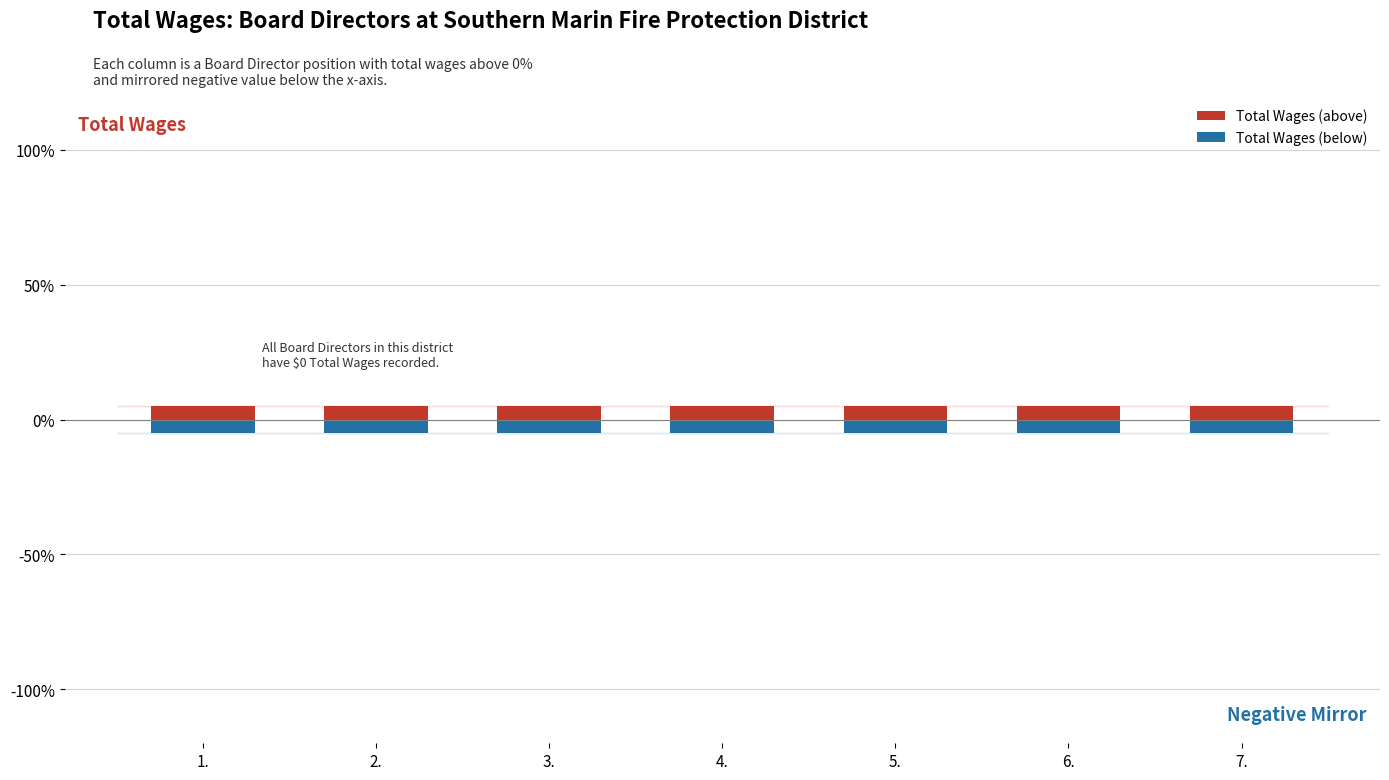

What are all the series names shown in the legend?

Total Wages (above), Total Wages (below)